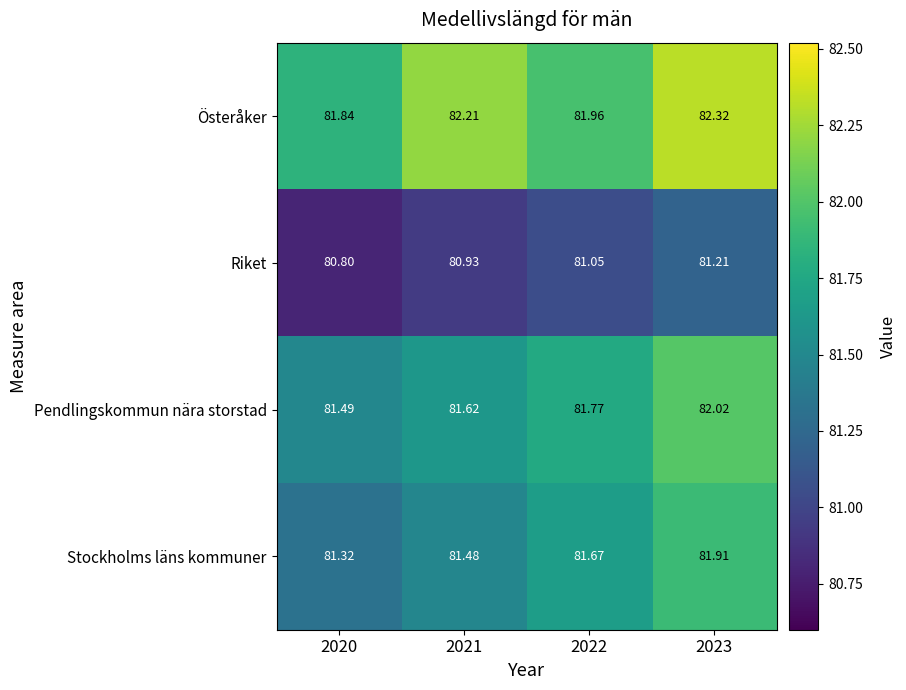

List the series in order of their peak value, highest first.

Österåker, Pendlingskommun nära storstad, Stockholms läns kommuner, Riket